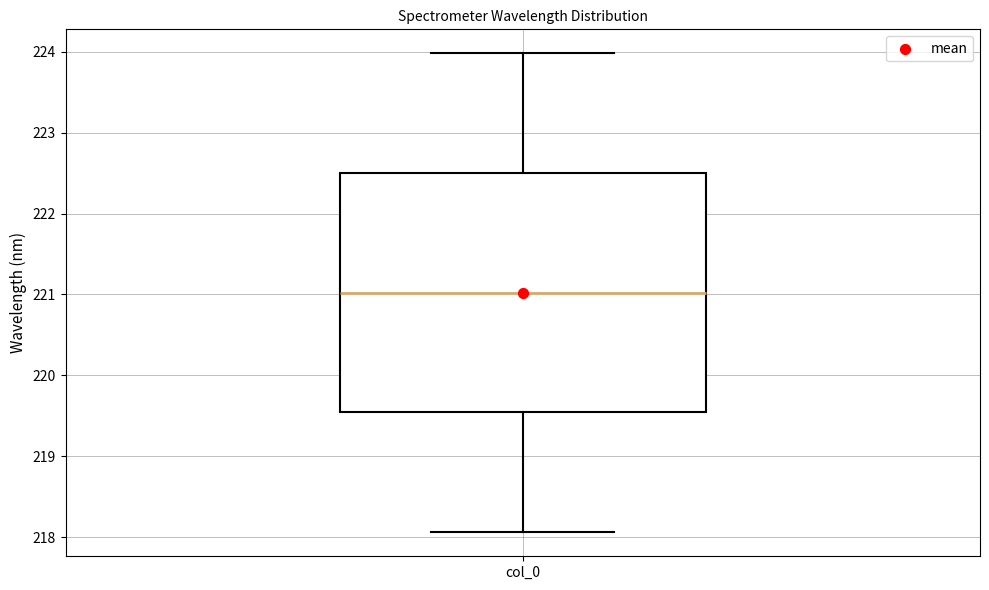

Where is the lower edge of the box for col_0 on the y-axis? The values are not printed on the chart, so give them approximately, as read against the axis.

219.5